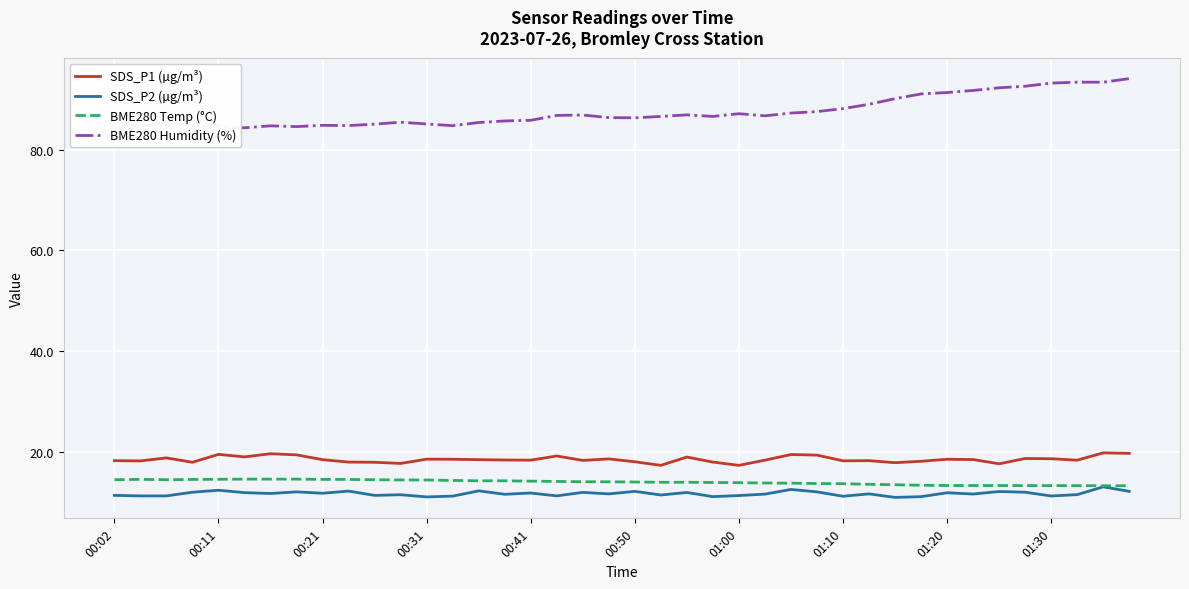

Reading left to right, list all the values displayed in this chart.

SDS_P1 (µg/m³): 18.2	18.1	18.8	17.9	19.4	18.9	19.6	19.4	18.4	17.9	17.9	17.6	18.5	18.5	18.4	18.3	18.3	19.1	18.2	18.6	18.0	17.3	18.9	17.9	17.3	18.3	19.4	19.3	18.2	18.2	17.8	18.1	18.5	18.4	17.6	18.6	18.6	18.3	19.8	19.6
SDS_P2 (µg/m³): 11.3	11.2	11.2	11.9	12.3	11.8	11.7	12.0	11.7	12.2	11.3	11.4	11.0	11.2	12.2	11.5	11.8	11.2	11.9	11.6	12.1	11.4	11.9	11.1	11.3	11.6	12.5	12.0	11.1	11.6	10.9	11.1	11.8	11.6	12.1	11.9	11.2	11.4	13.0	12.1
BME280 Temp (°C): 14.4	14.5	14.4	14.5	14.5	14.5	14.5	14.5	14.5	14.5	14.4	14.4	14.4	14.3	14.2	14.2	14.1	14.1	14.0	14.0	14.0	13.9	13.9	13.9	13.8	13.8	13.7	13.7	13.6	13.5	13.4	13.3	13.3	13.3	13.2	13.2	13.2	13.2	13.2	13.2
BME280 Humidity (%): 84.3	84.8	85.3	84.9	84.7	84.3	84.7	84.6	84.8	84.8	85.1	85.5	85.1	84.8	85.4	85.7	85.8	86.8	86.9	86.4	86.3	86.6	86.9	86.6	87.1	86.7	87.3	87.6	88.2	89.0	90.1	91.1	91.3	91.8	92.3	92.6	93.2	93.4	93.4	94.1